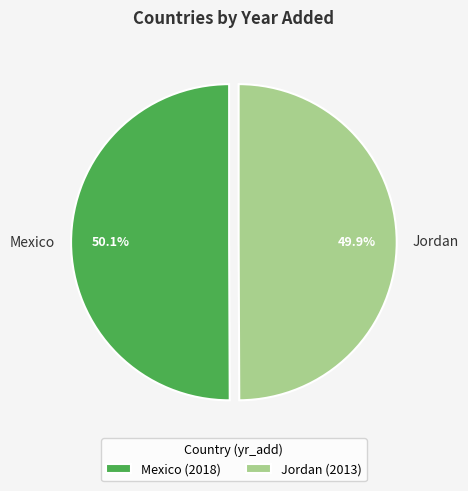

What is the ratio of the value at Mexico to the value at Jordan?

1.0